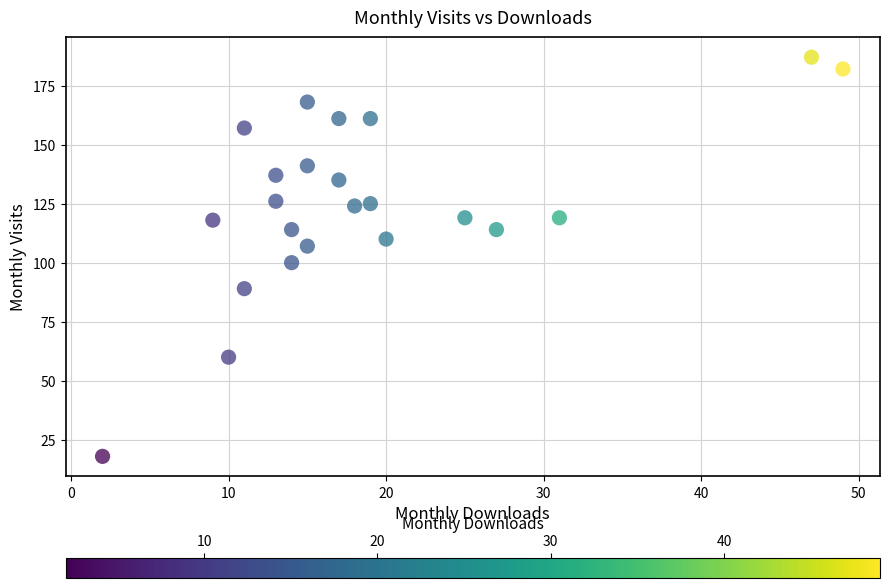

What Y value in the scatter plot is closest to 102?

100